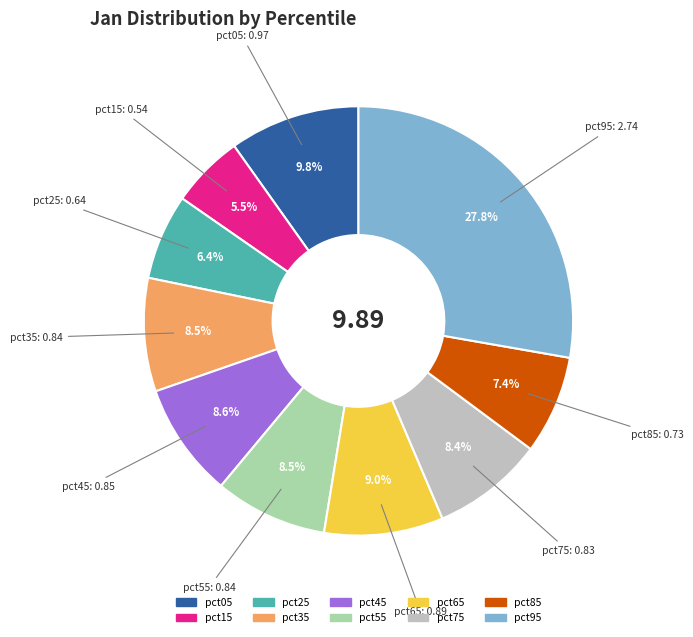

How much of the chart is everything except pct05?

90.2%